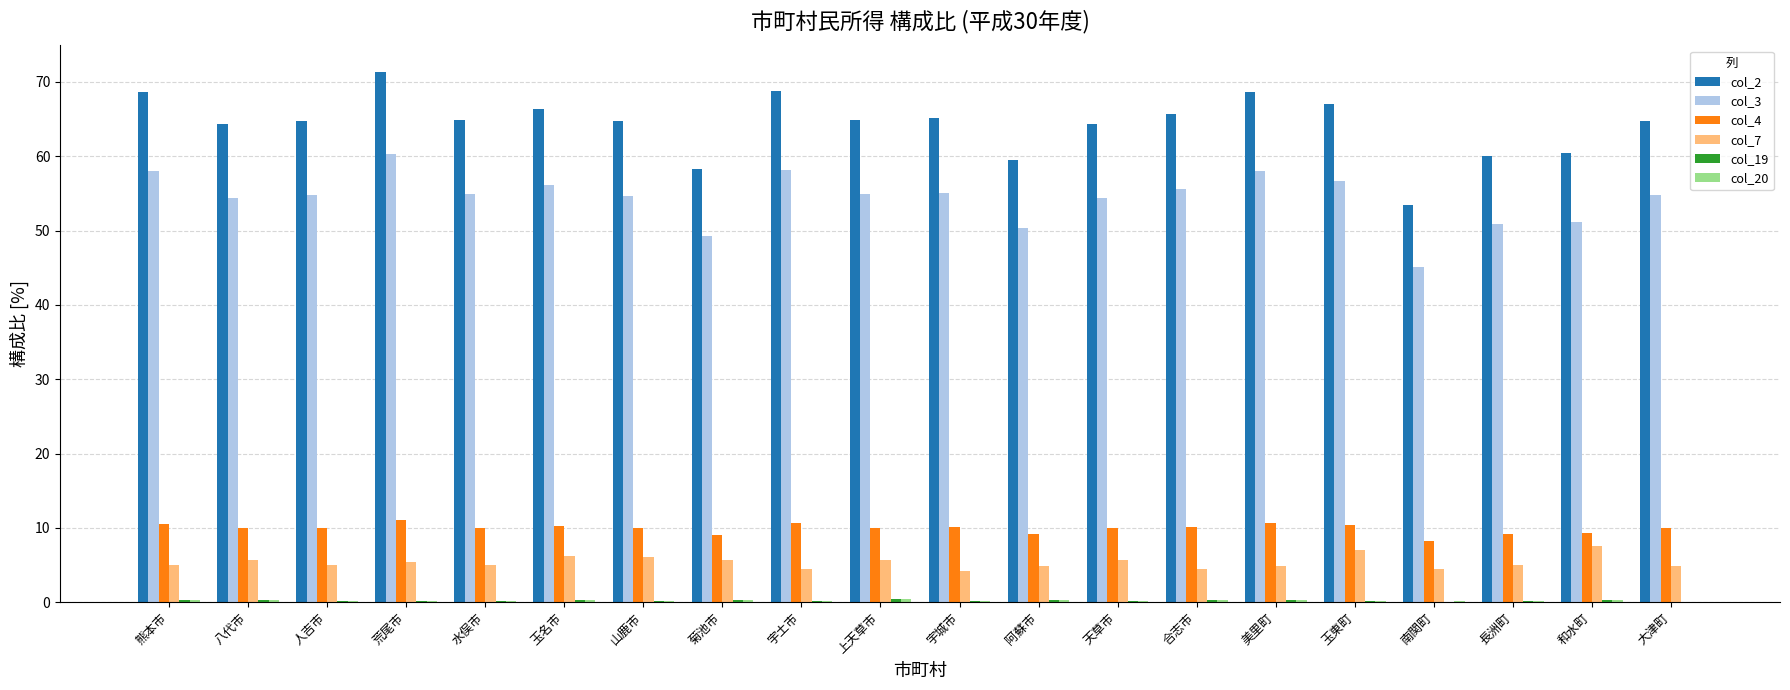

The value of col_4 at 和水町 is 9.3. True or false?

True